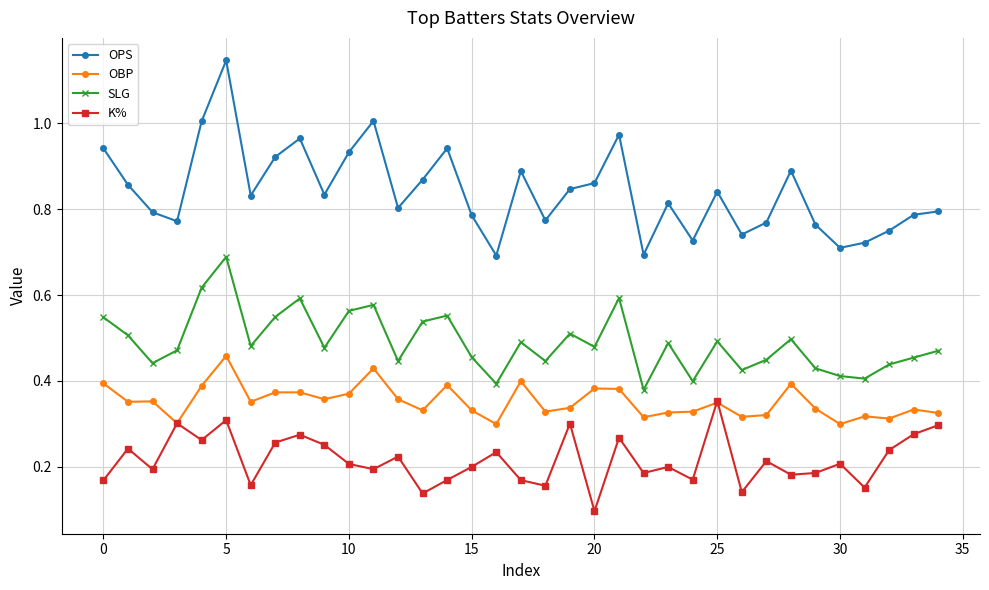

Which series has the largest total across all categories?

OPS